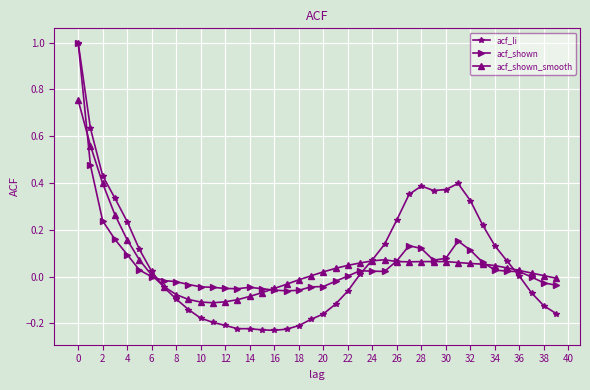

Which series ends up on top after the final intersection of acf_shown_smooth and acf_shown?

acf_shown_smooth